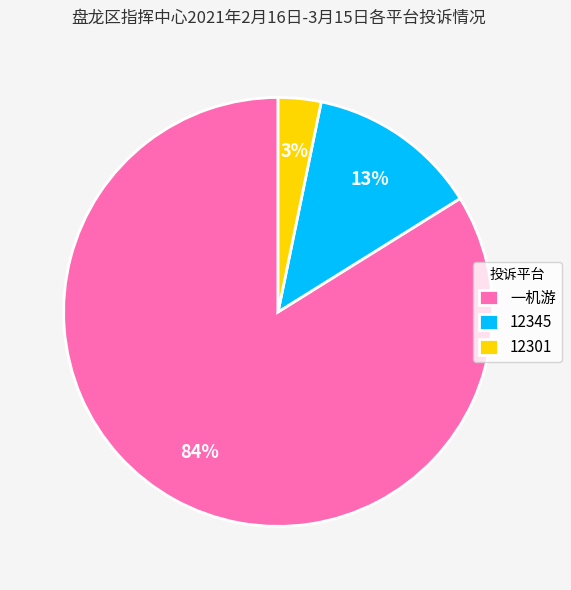

Does any single category account for the majority?

Yes